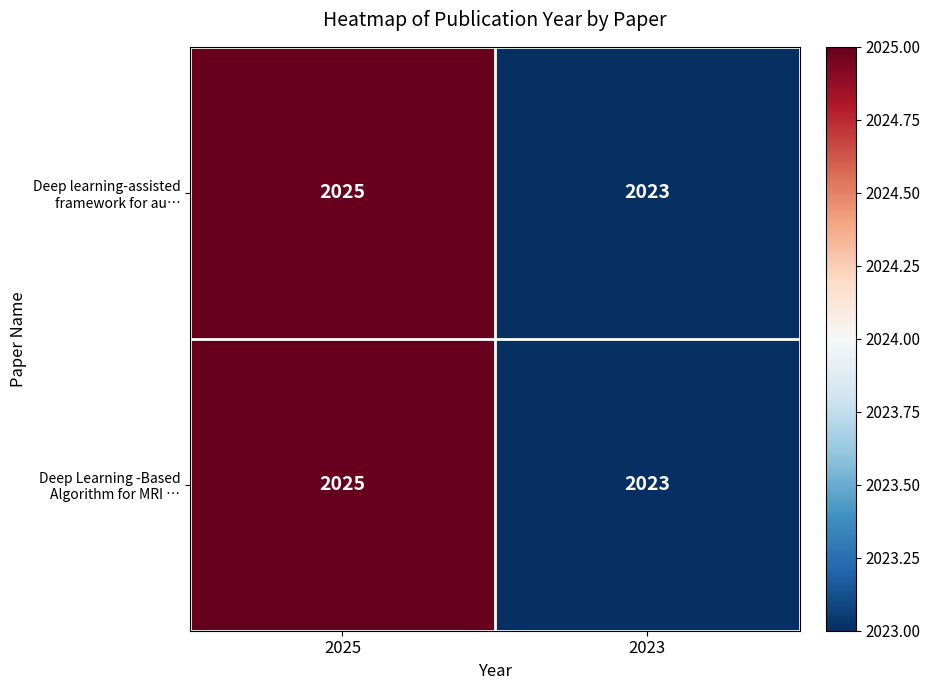

What is the sum of all Deep learning-assisted framework for au… values?

4048